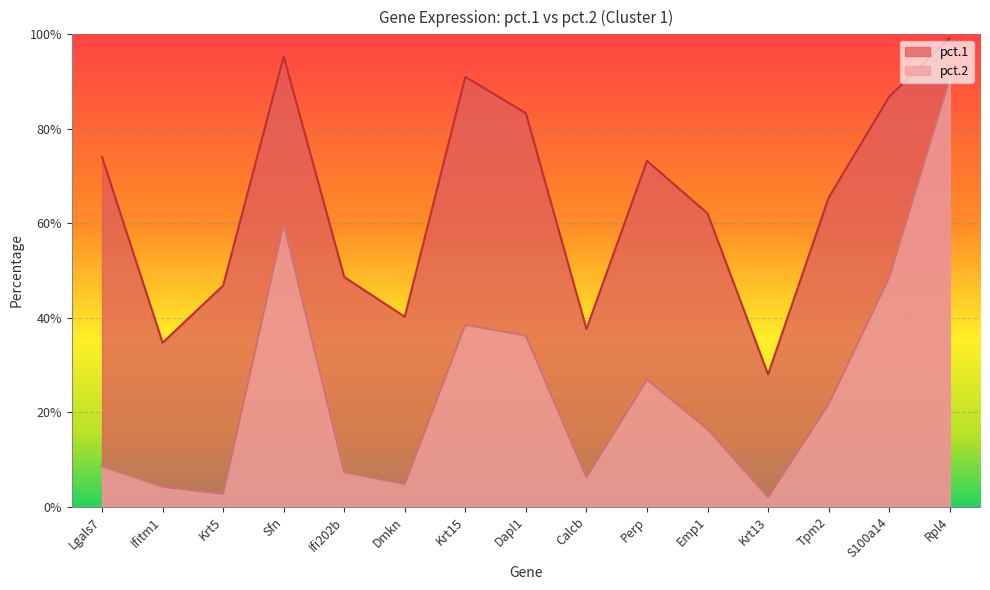

Rank the series by their maximum value, from highest to lowest.

pct.1, pct.2